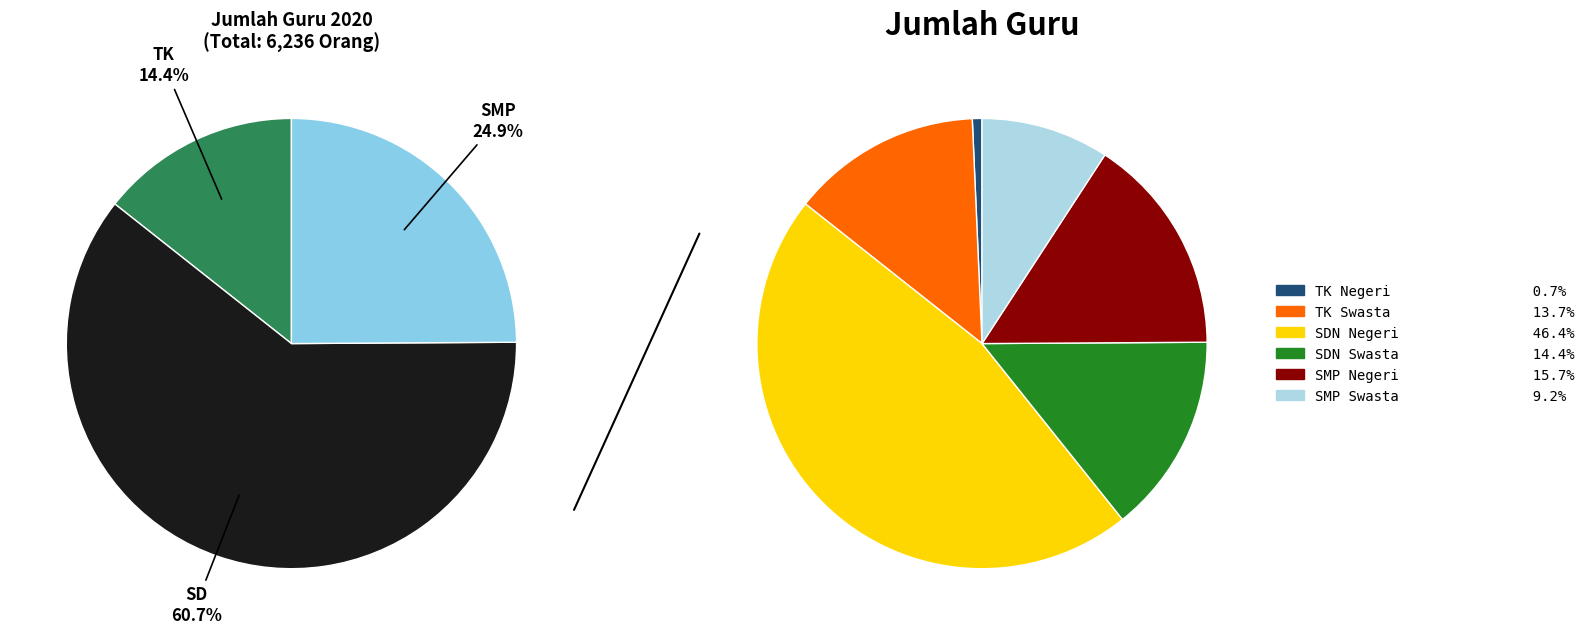

Which has a higher value, SMP (Sekolah Menengah Pertama) or TK (Taman Kanak-Kanak)?

SMP (Sekolah Menengah Pertama)